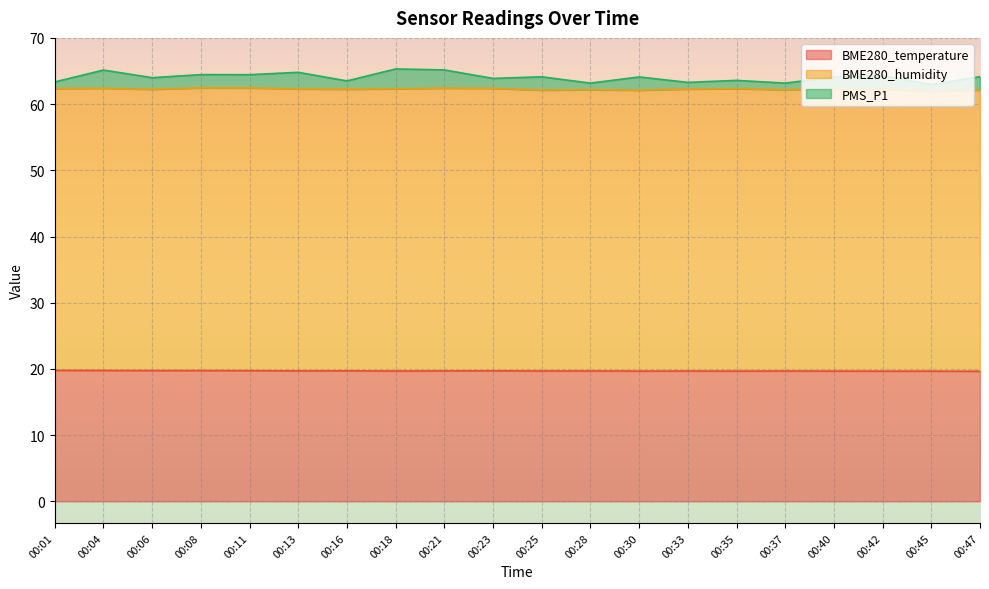

How many values in the PMS_P1 series exceed 64?

11